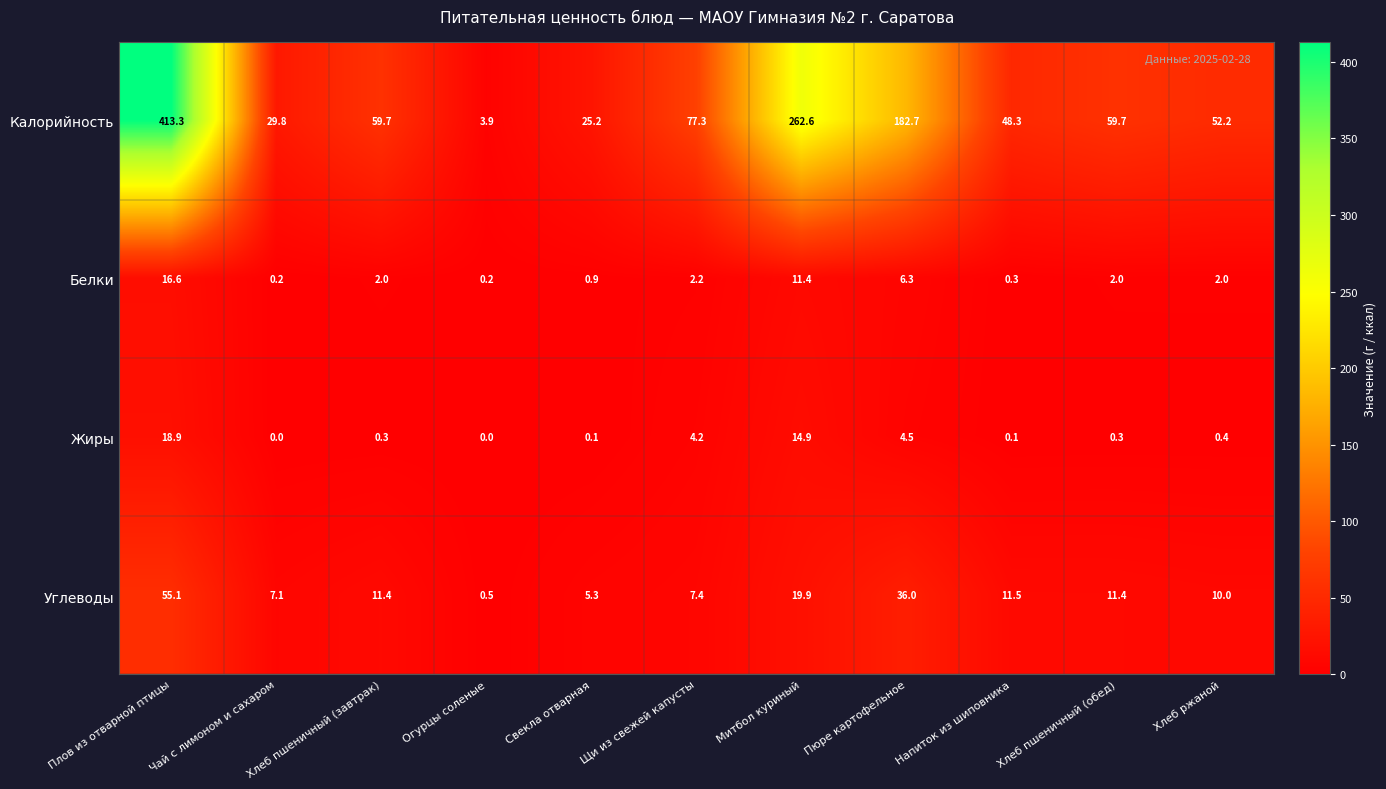

List the series in order of their peak value, highest first.

Калорийность, Углеводы, Жиры, Белки